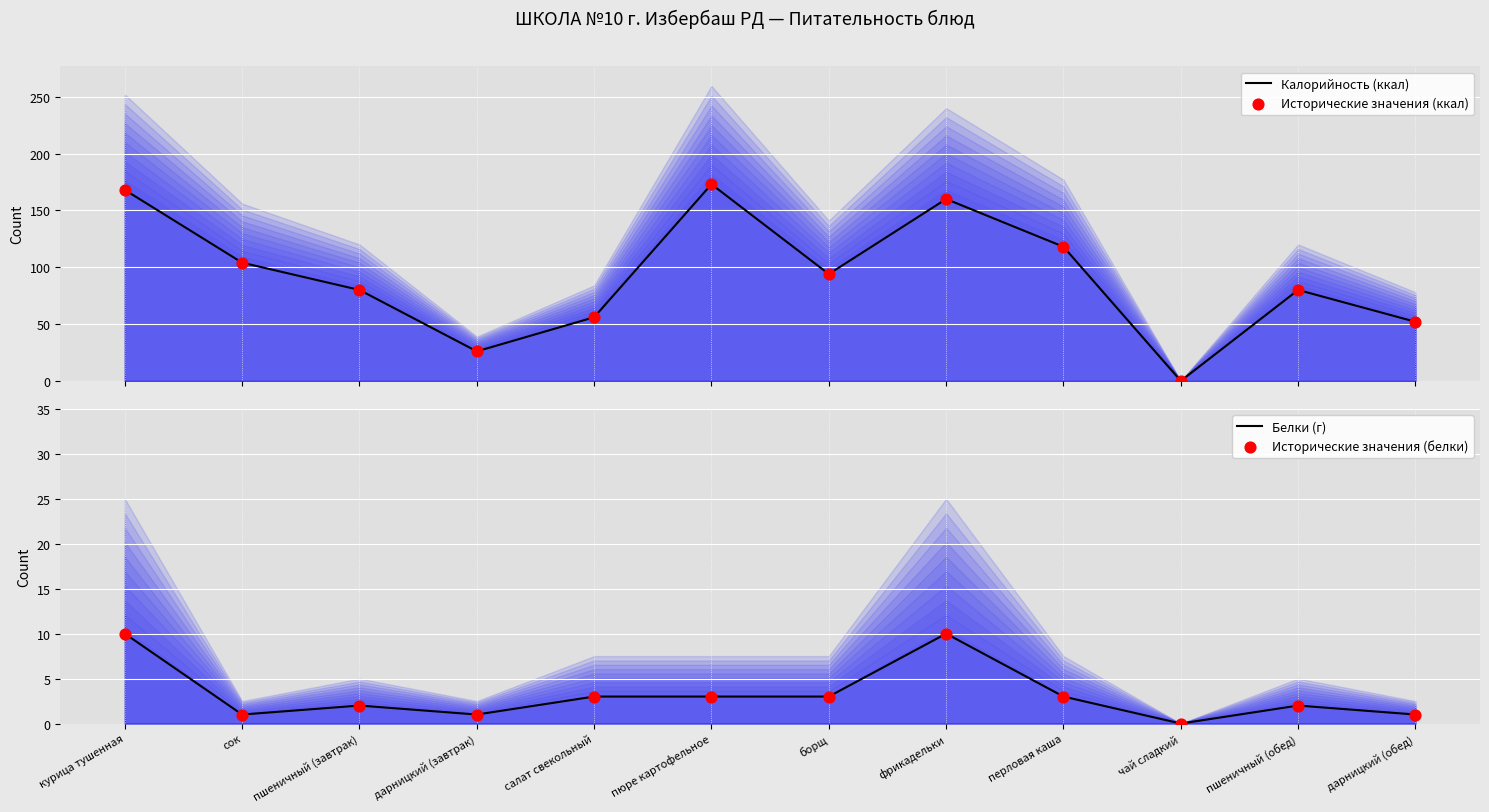

At how many categories does at least one series exceed 43?

10